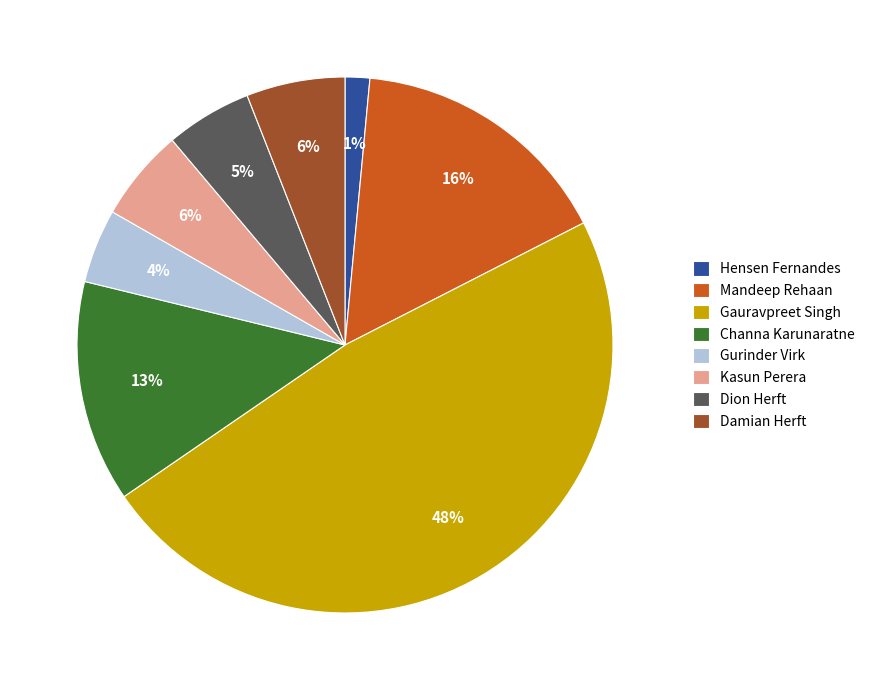

Does any single category account for the majority?

No